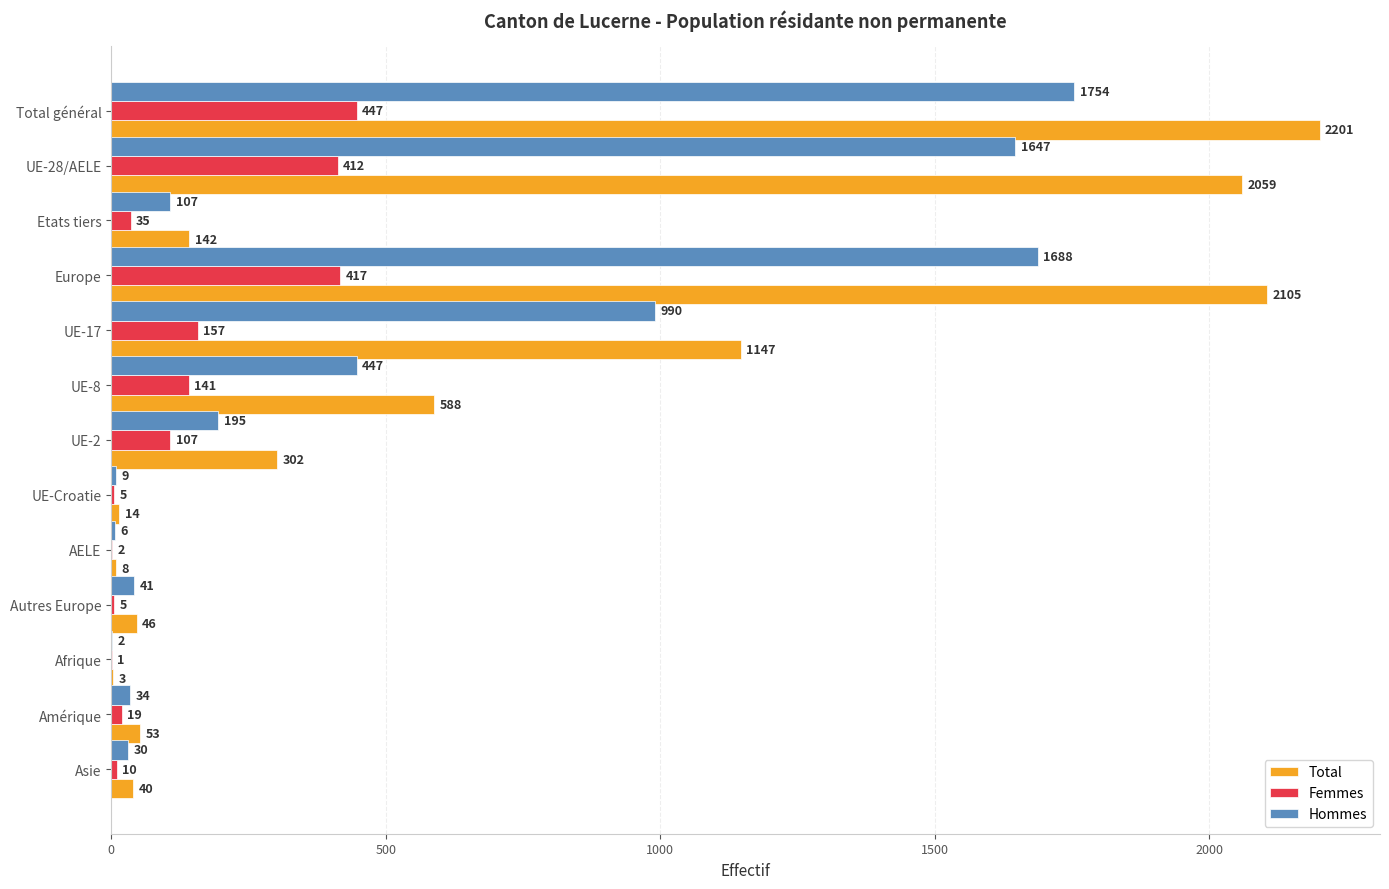

True or false: Total has a value of 588 at UE-8.

True